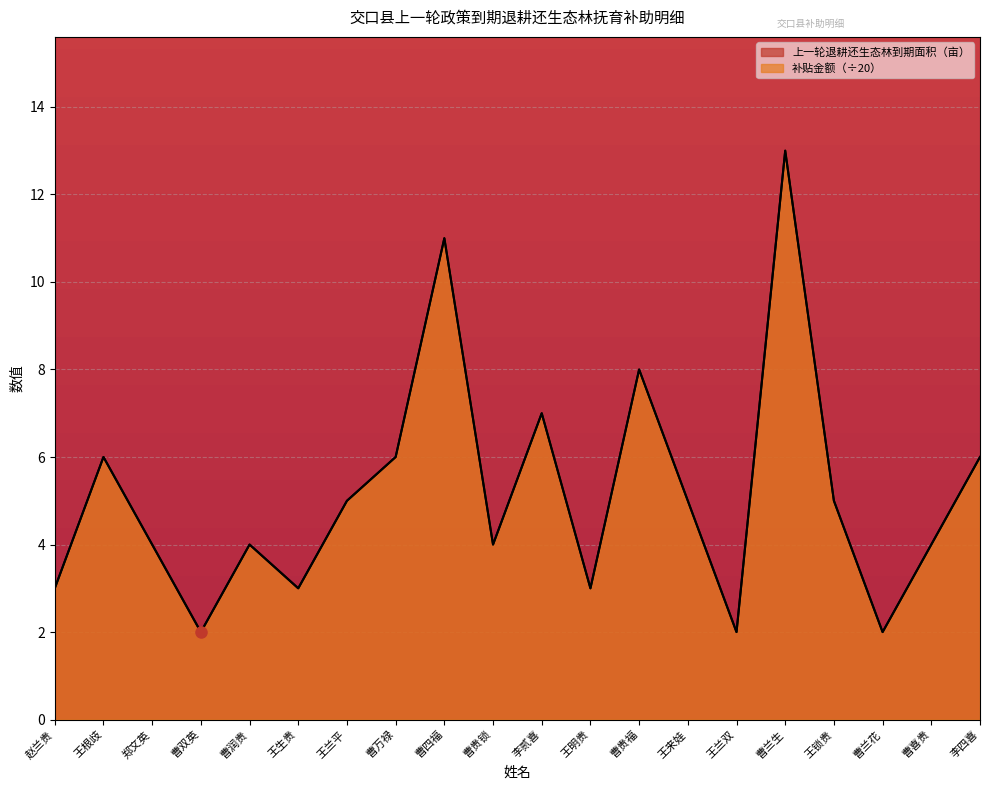

Reading left to right, what are all the values shown in this chart?

上一轮退耕还生态林到期面积（亩）: 3	6	4	2	4	3	5	6	11	4	7	3	8	5	2	13	5	2	4	6
补贴金额: 3	6	4	2	4	3	5	6	11	4	7	3	8	5	2	13	5	2	4	6